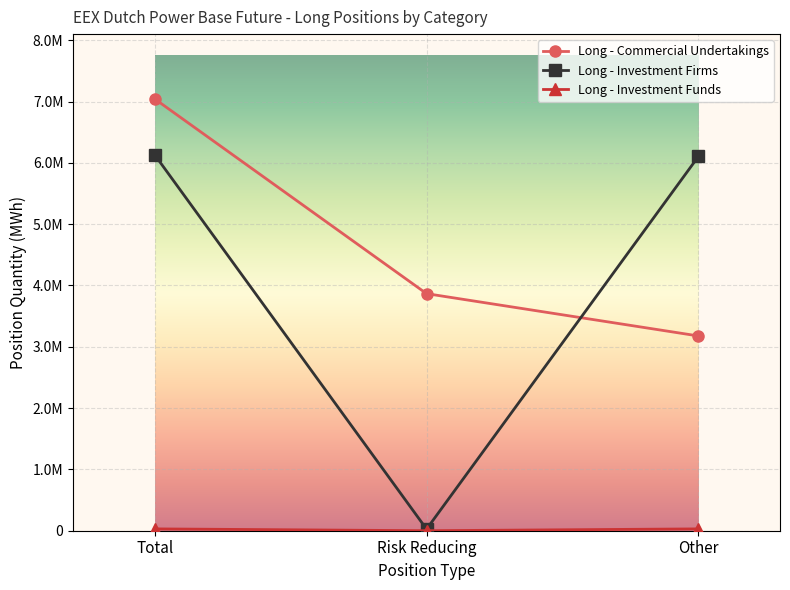

Does the chart display data point markers on the line(s)?

Yes